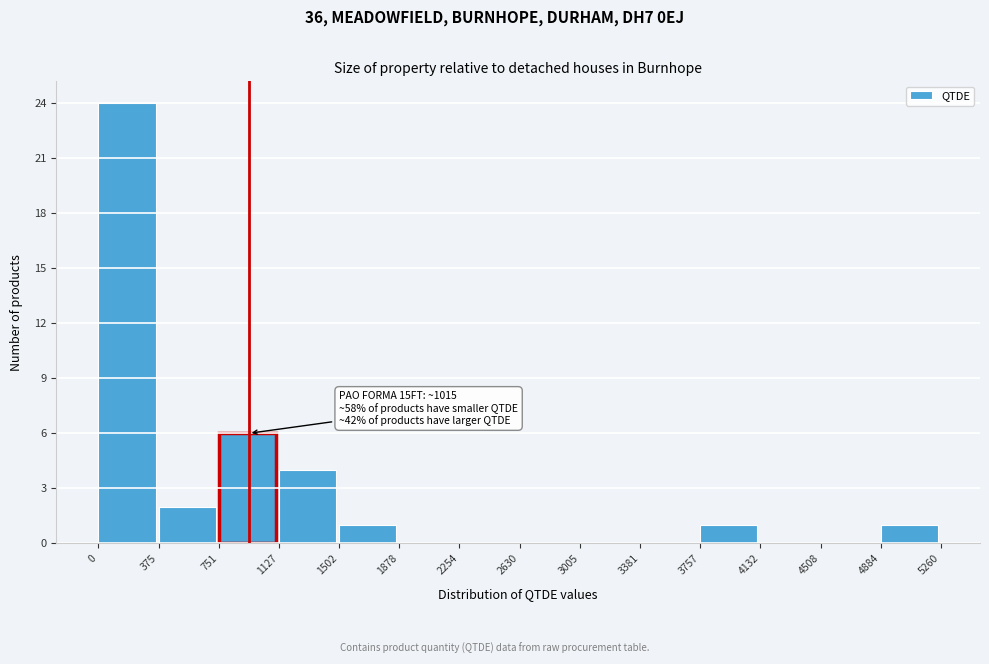

Which range on the x-axis has the tallest bar?

0 to 375